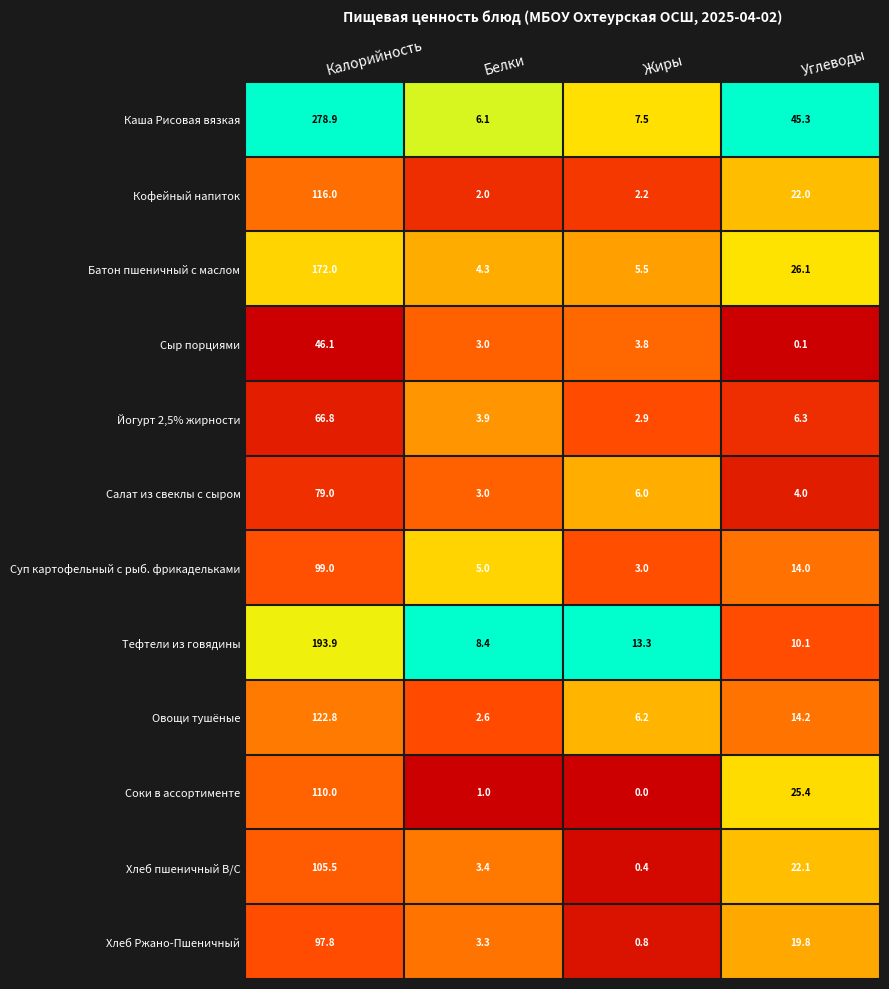

What is the maximum value shown in the chart?

278.9